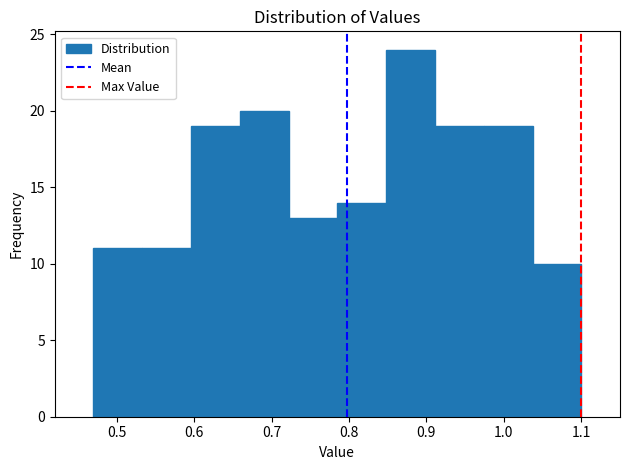

What is the height of the bar covering 0.470 to 0.533 on the x-axis? Neither the bar edges nor the heights are printed on the chart, so give them approximately, as read against the axes.

11